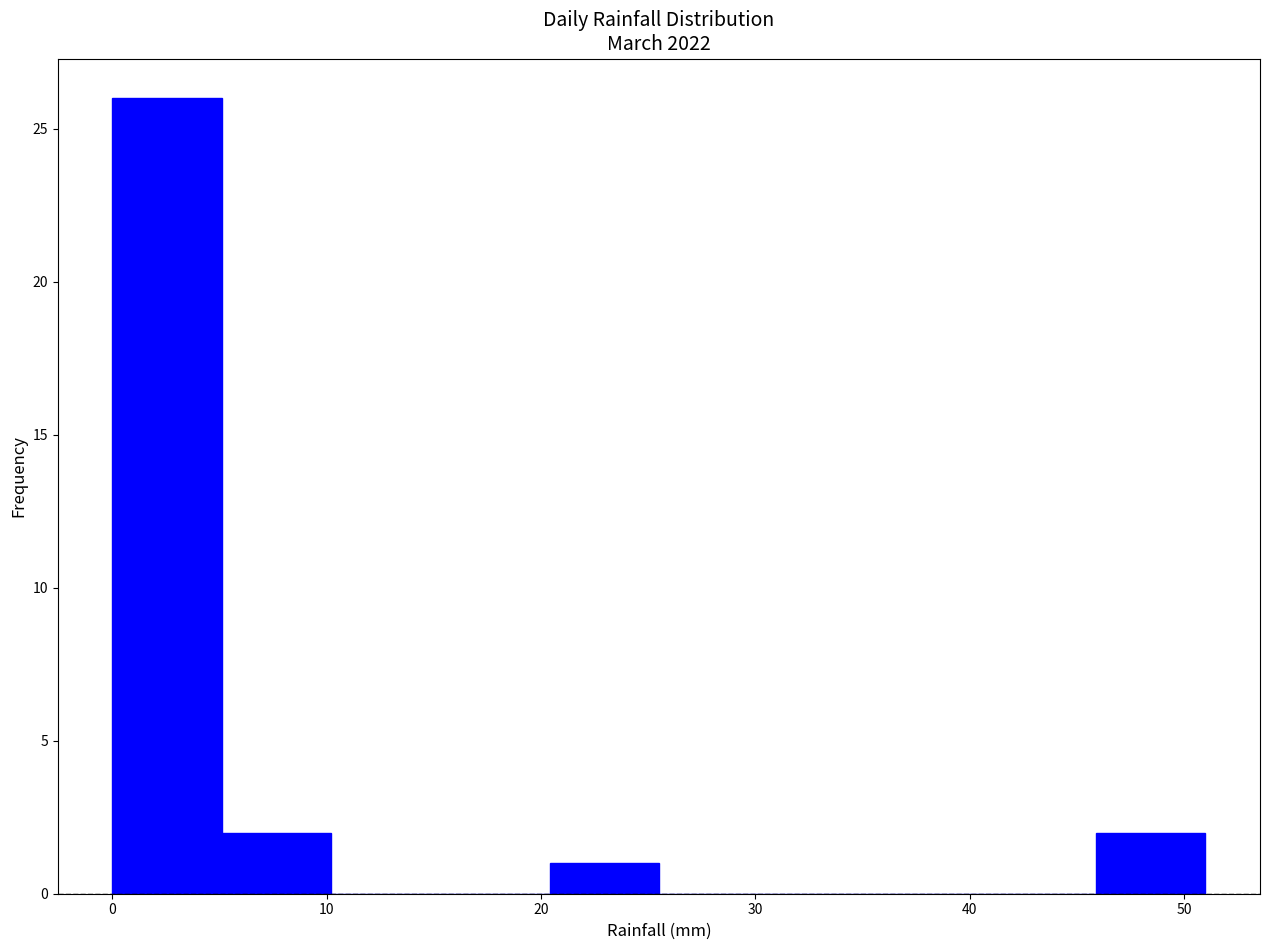

Reading left to right, list every bar in this chart as the range it spans on the x-axis followed by its height. Neither the bar edges nor the heights are printed on the chart, so give them approximately, as read against the axes.

0.0 to 5.1: 26
5.1 to 10.2: 2
10.2 to 15.3: 0
15.3 to 20.4: 0
20.4 to 25.5: 1
25.5 to 30.6: 0
30.6 to 35.7: 0
35.7 to 40.8: 0
40.8 to 45.9: 0
45.9 to 51.0: 2